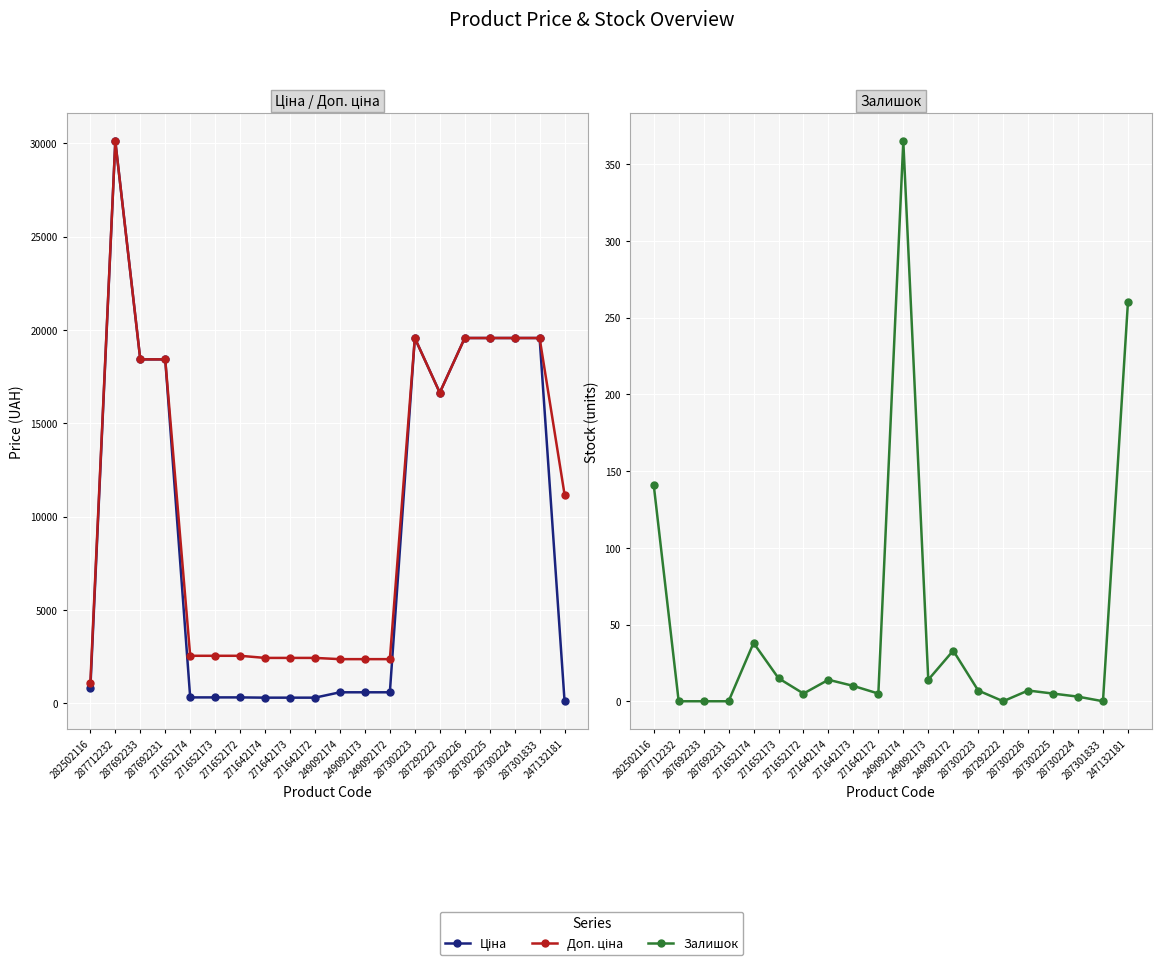

What is the label of the 15th point from the left?

287292222